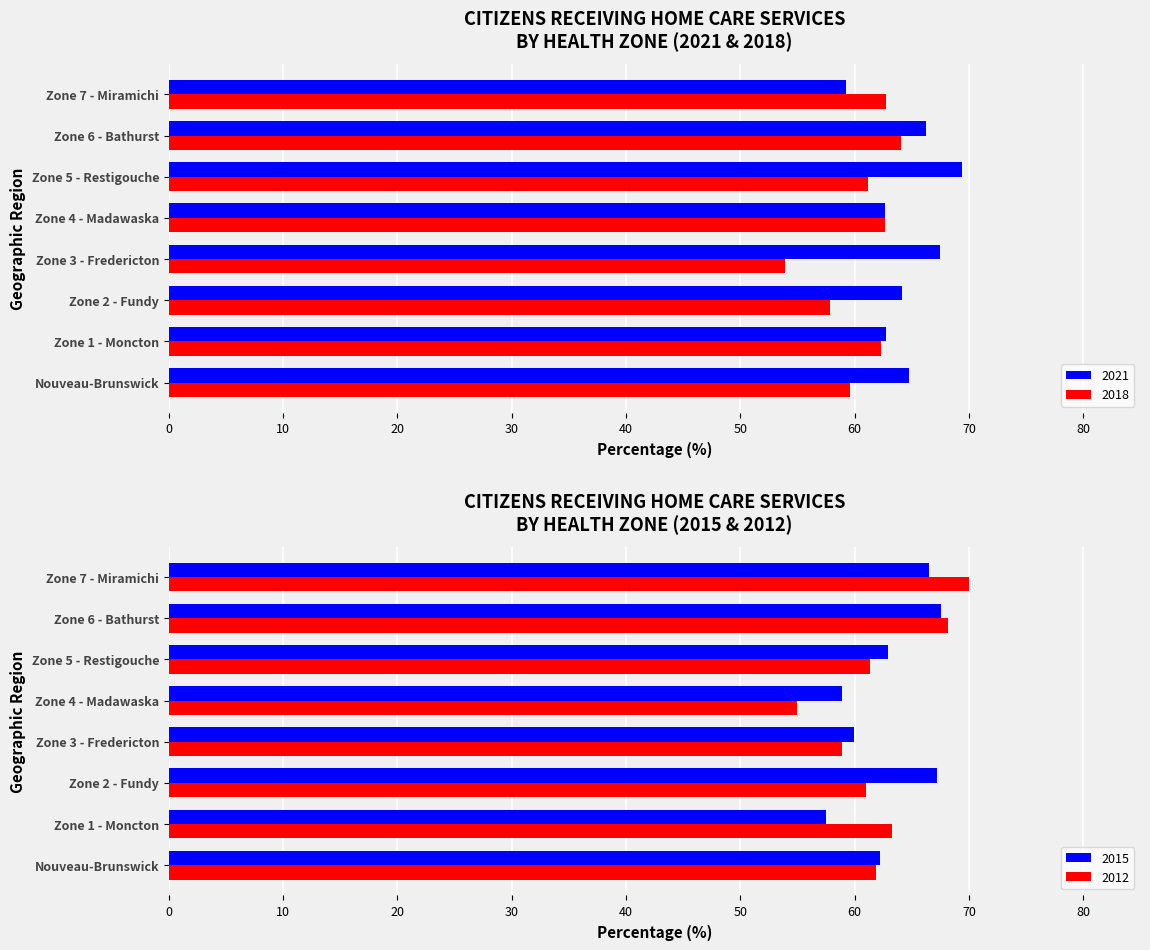

What is the value of the 2015 bar at the 7th from the left?

67.5